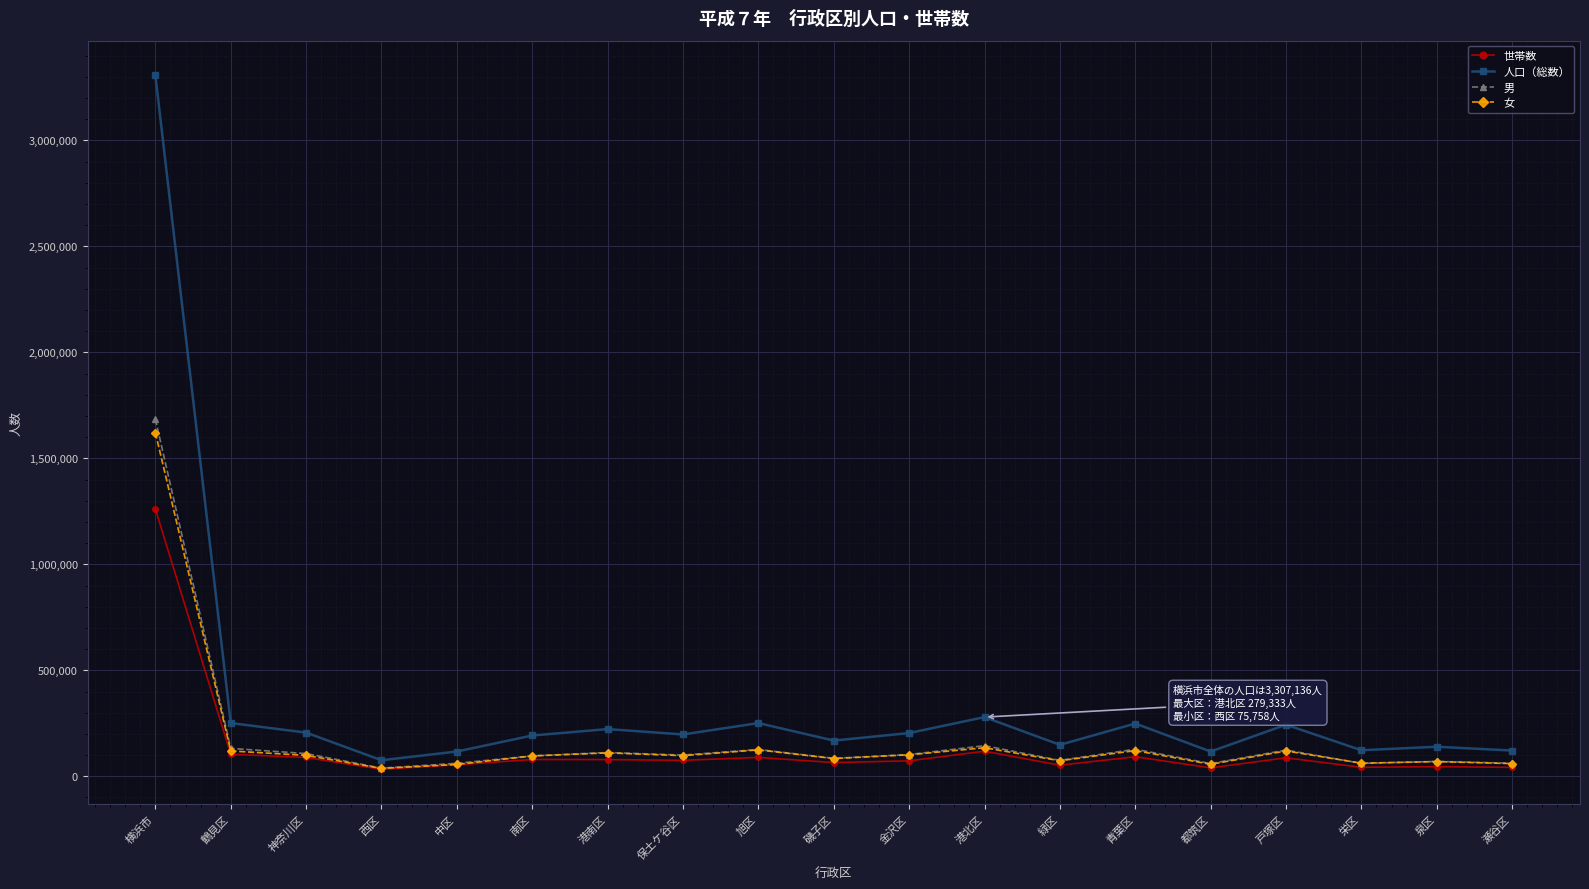

Which series has the largest total across all categories?

人口（総数）